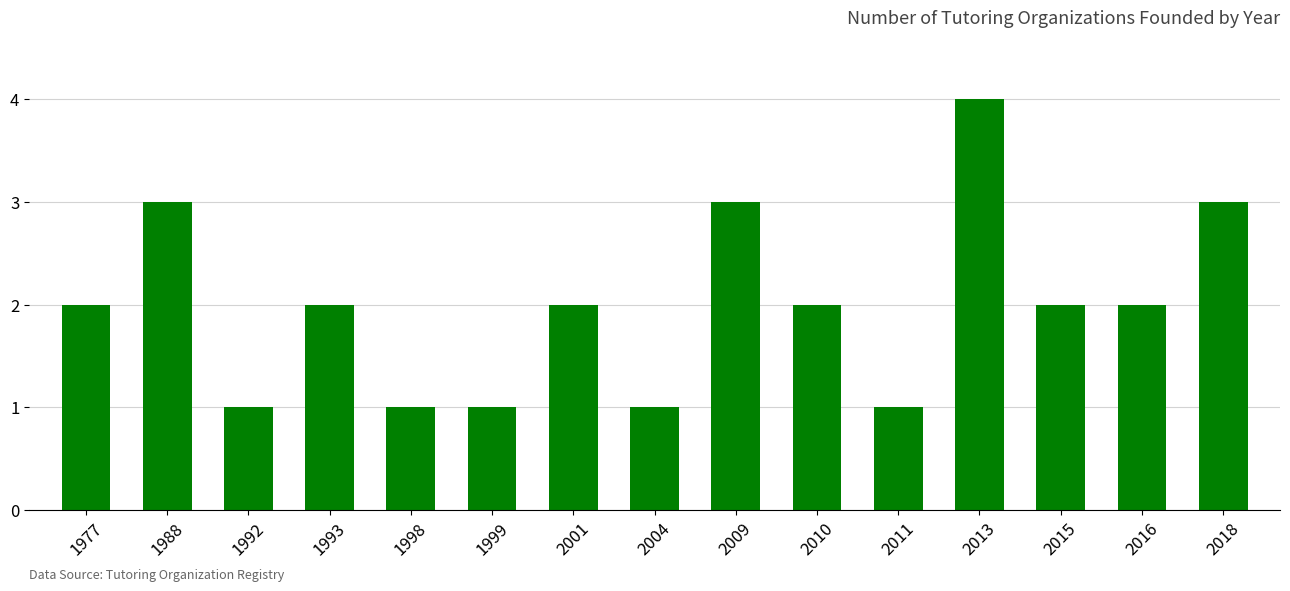

Does the chart contain stacked bars?

No